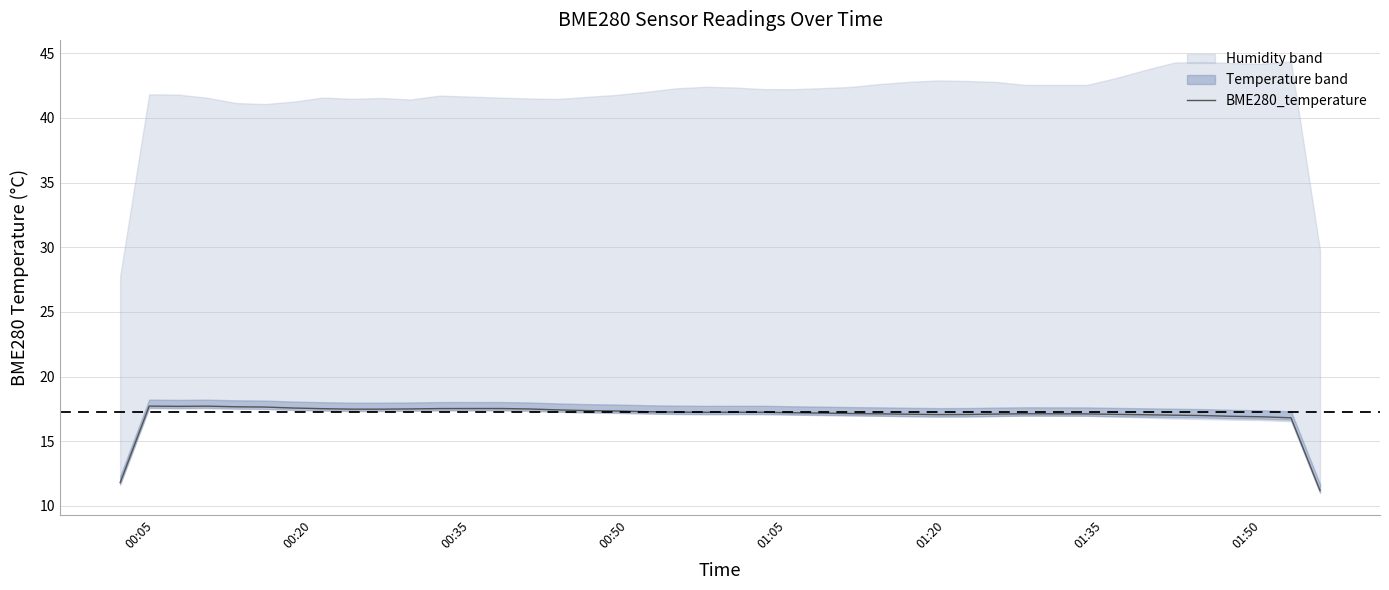

How many lines are shown in the chart?

1